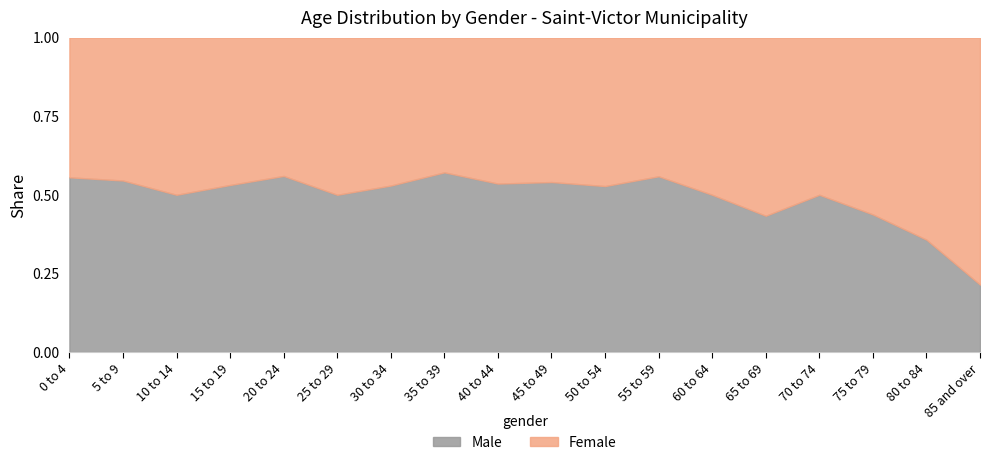

What is the total value across all series at 25 to 29?

1.0